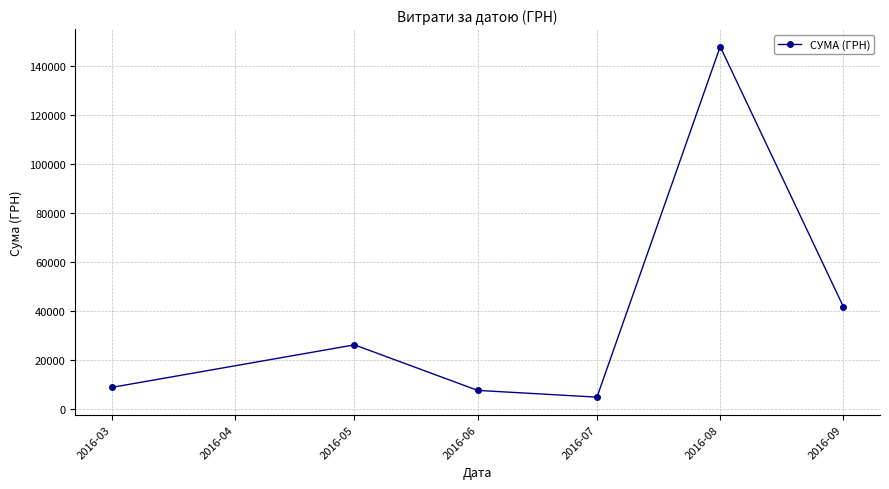

What is the smallest value displayed?

4982.0